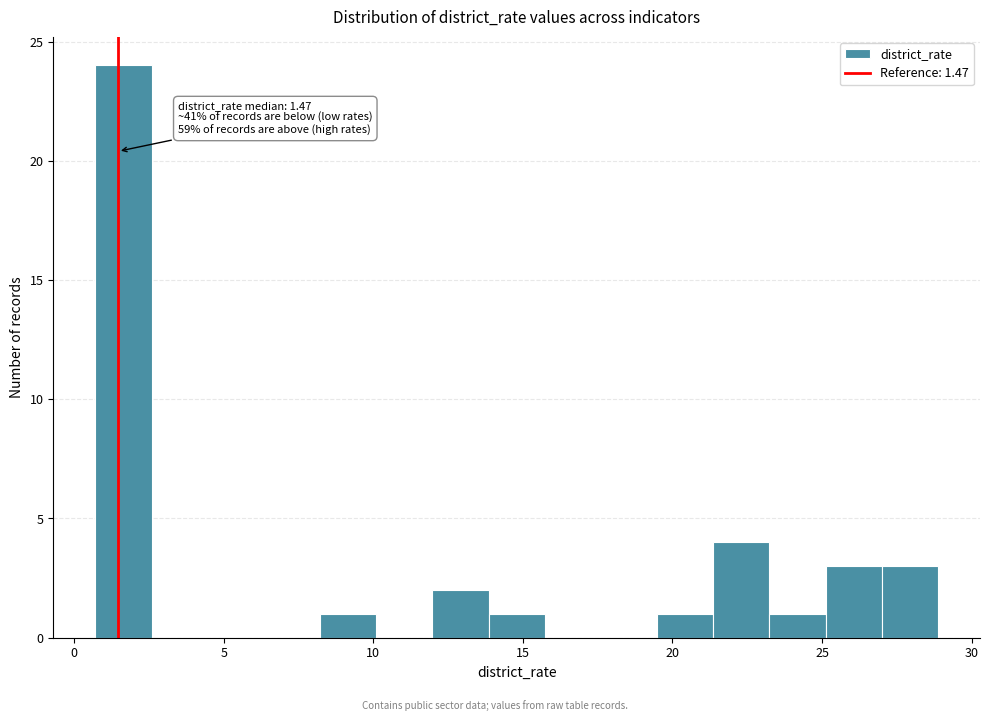

Around what value on the x-axis is the tallest bar? Give the approximate position of its centre, as read against the axis.

1.5